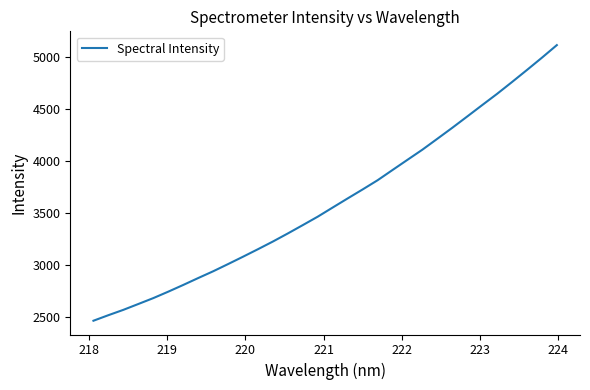

What is the minimum value shown in the chart?

2461.2